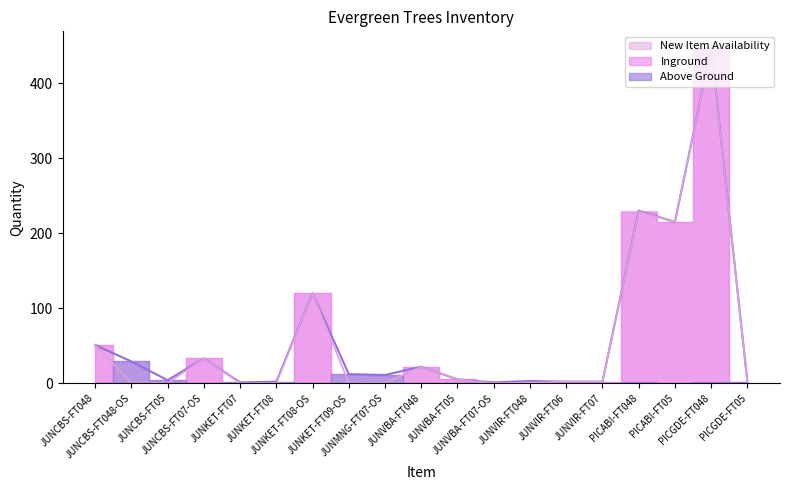

How many lines are shown in the chart?

2